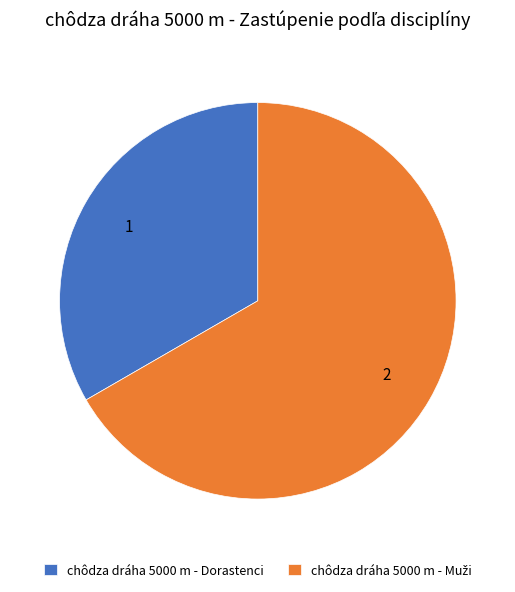

Which category has the smallest portion of the pie?

chôdza dráha 5000 m - Dorastenci